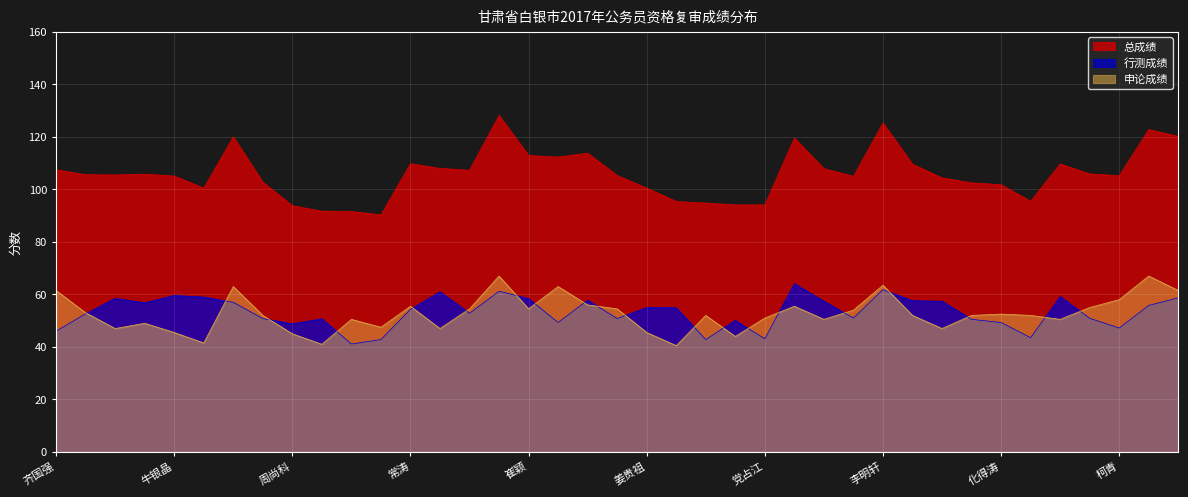

At which category does 行测成绩 reach its first local peak?

杨阳